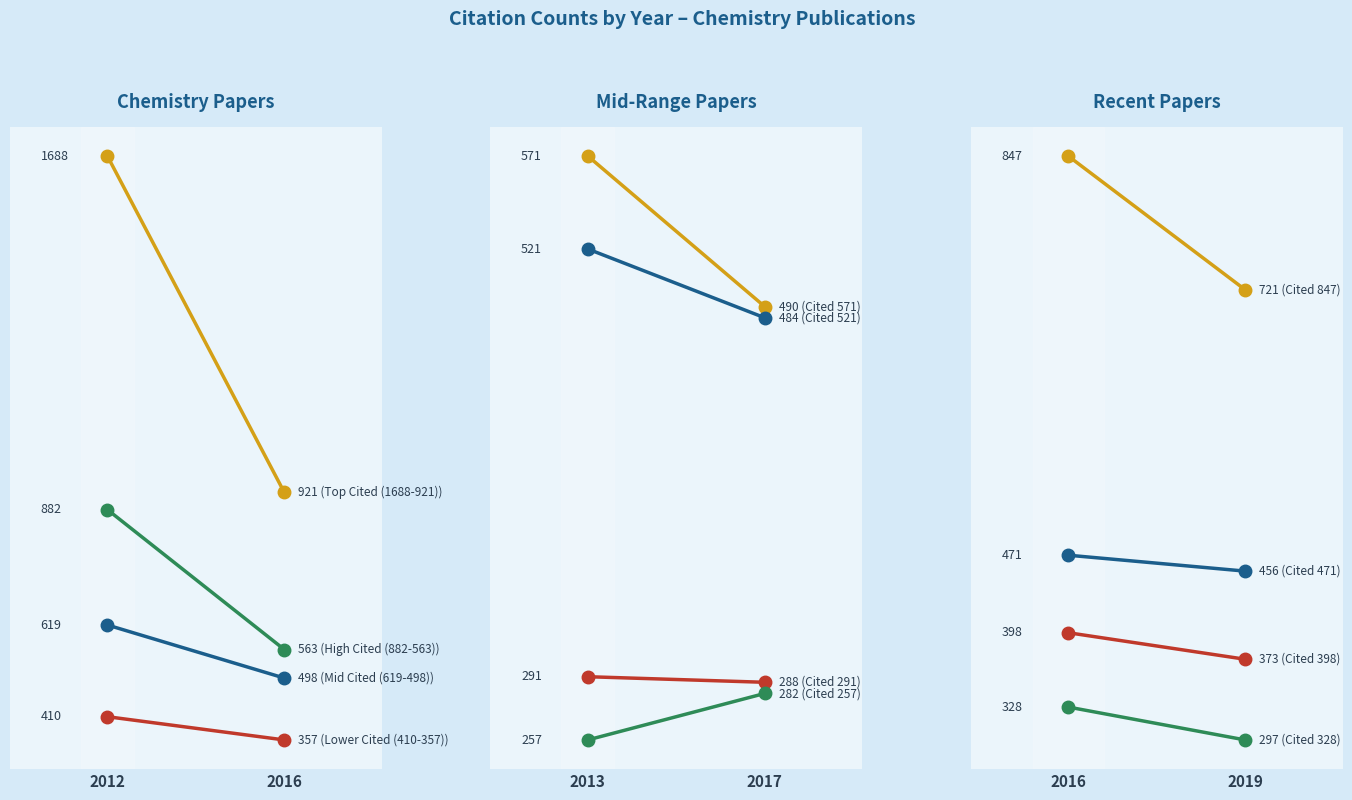

At how many categories does at least one series exceed 1597?

1